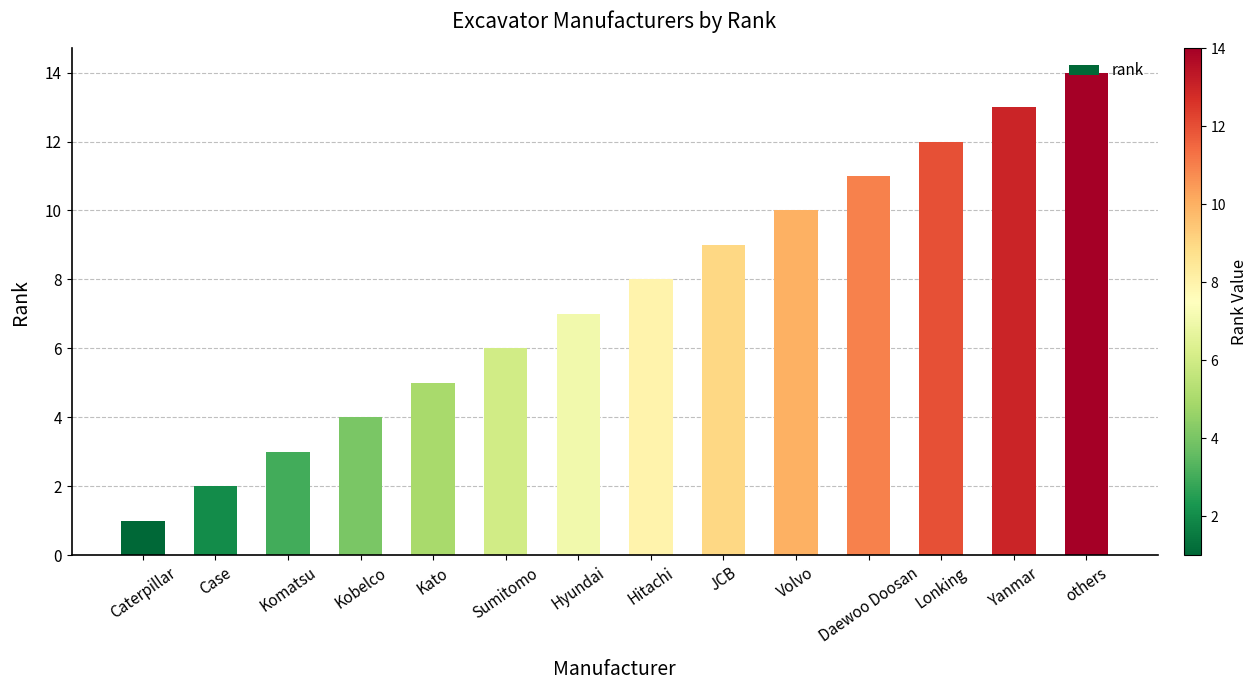

How many bars are there in total?

14